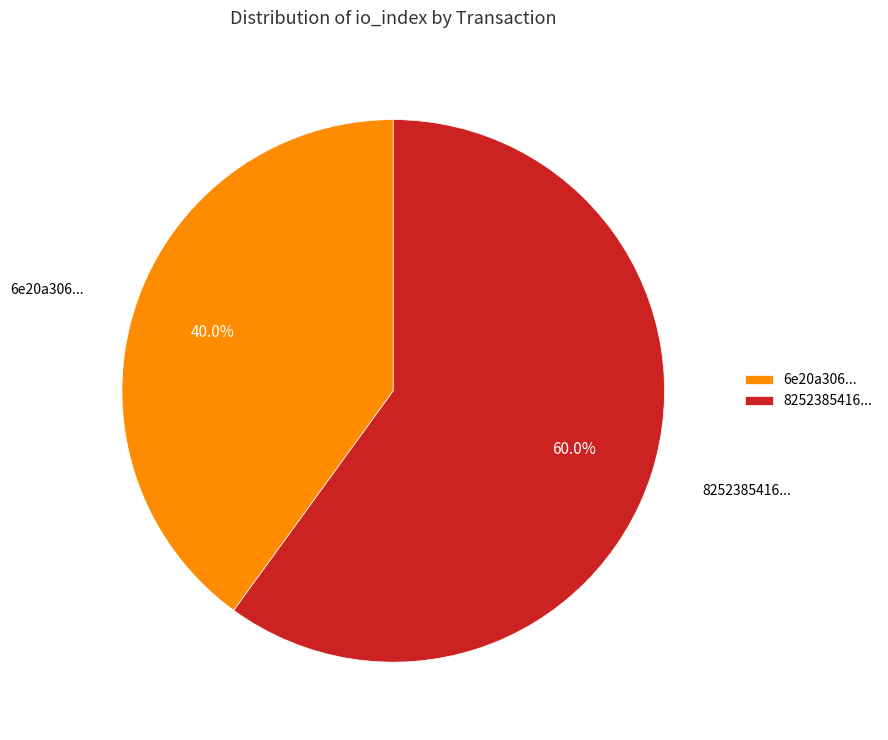

Which slice represents more than half of the pie?

8252385416...